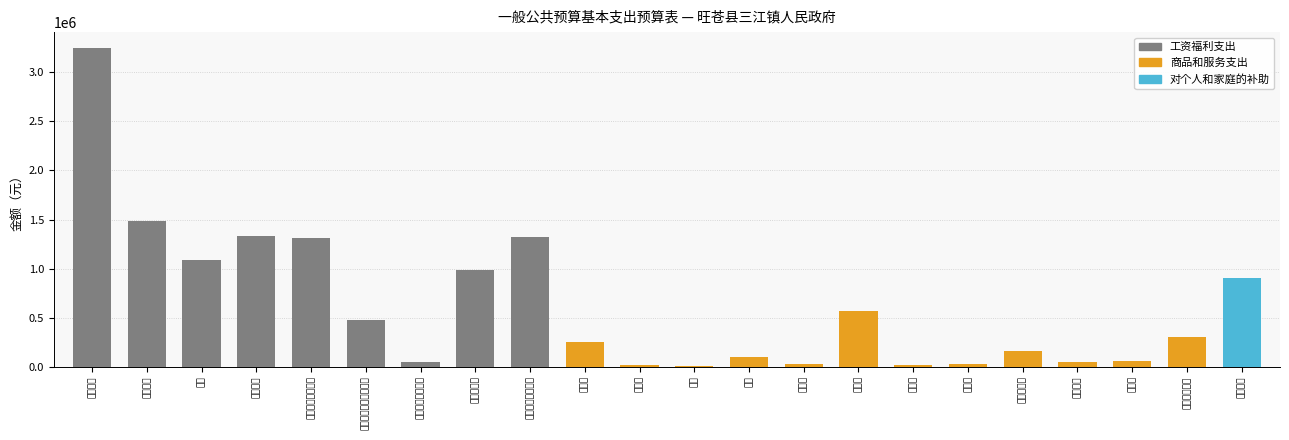

How many bars are there in total?

22